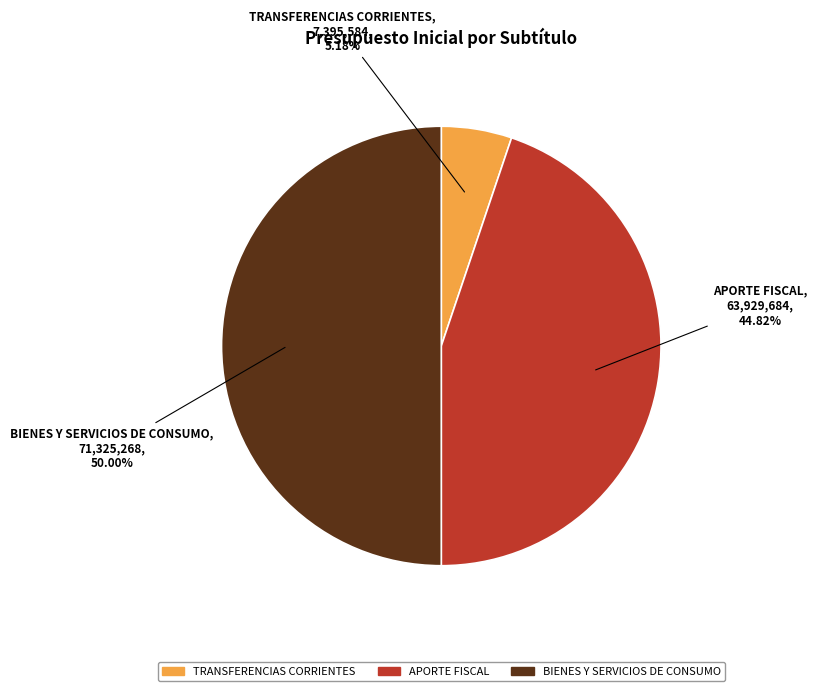

Count the number of slices in the pie.

3